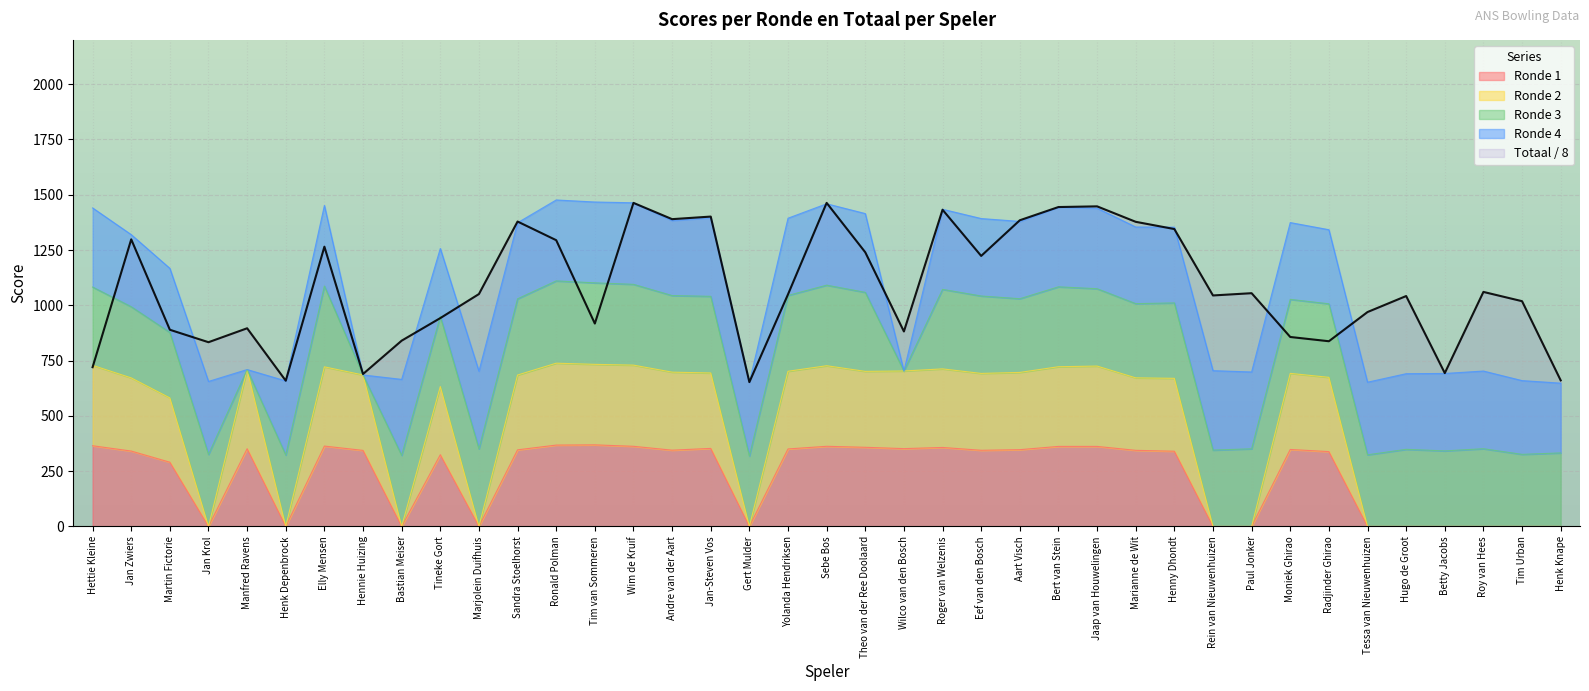

At how many categories does at least one series exceed 97?

39